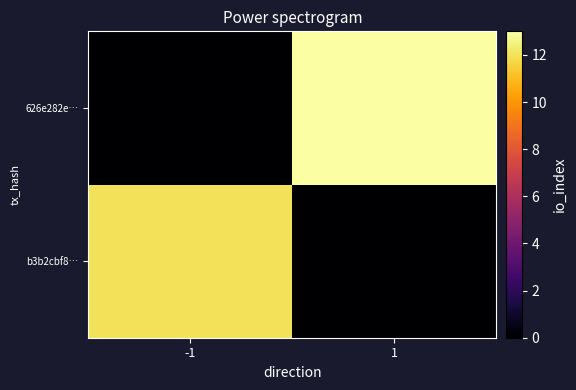

List the series in order of their peak value, highest first.

626e282e…, b3b2cbf8…